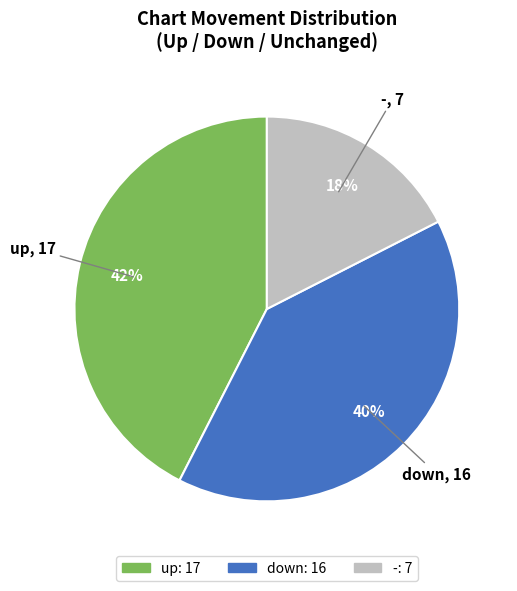

How many segments does this pie chart have?

3